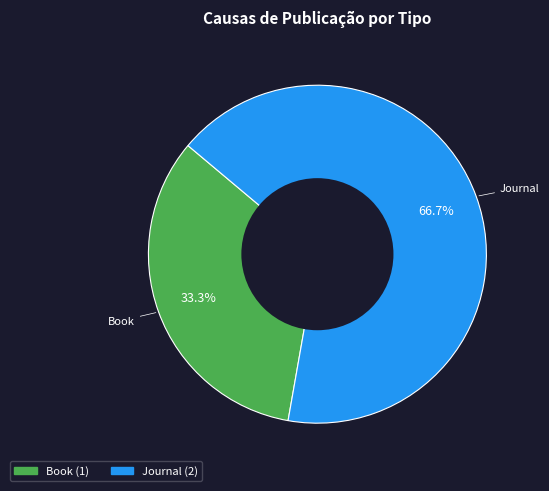

Is there any slice that represents more than half of the pie?

Yes